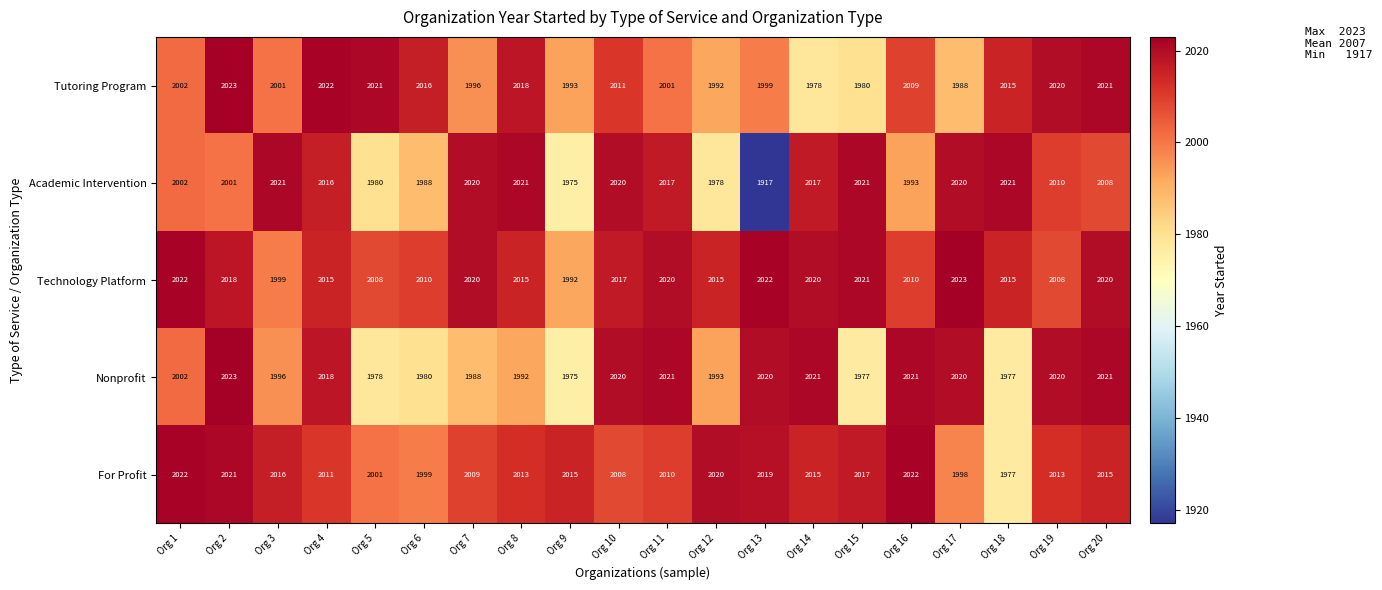

What is the difference between the Tutoring Program values at Org 11 and Org 20?

20